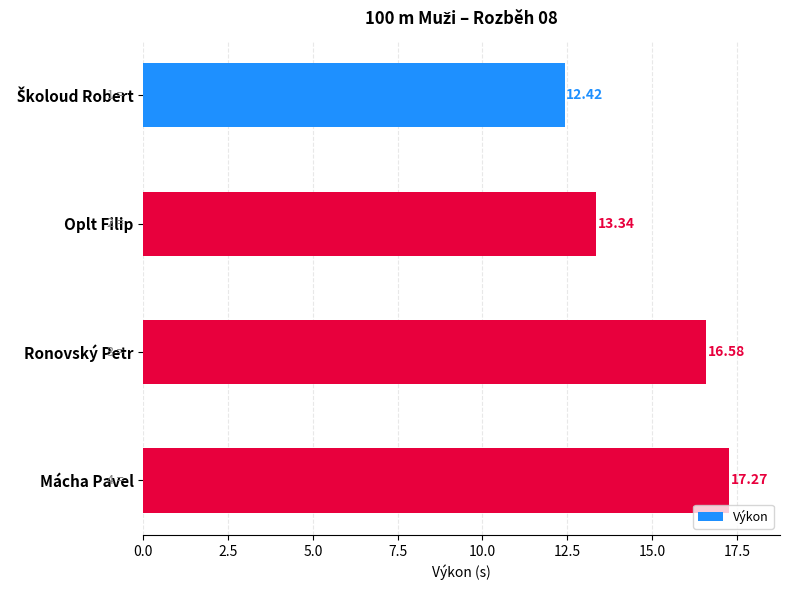

What is the label of the 3rd bar from the bottom?

Oplt Filip